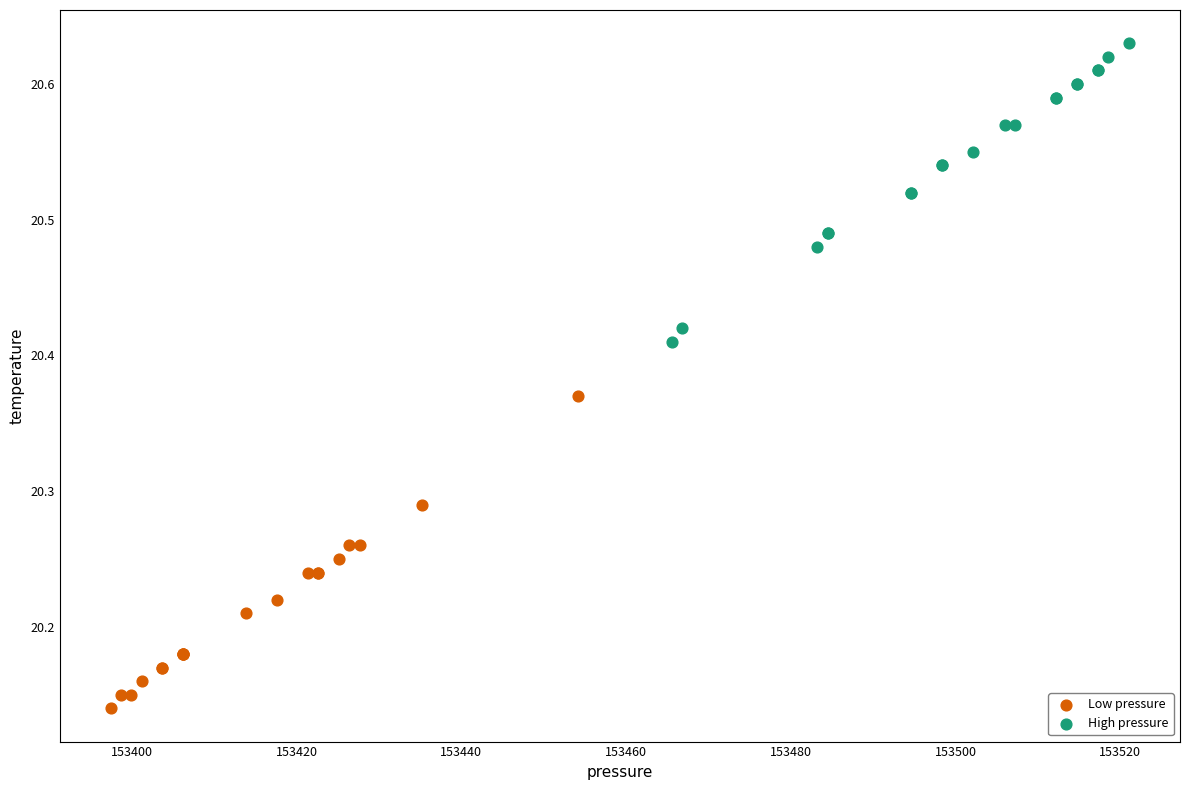

Which series reaches the minimum Y coordinate?

Low pressure